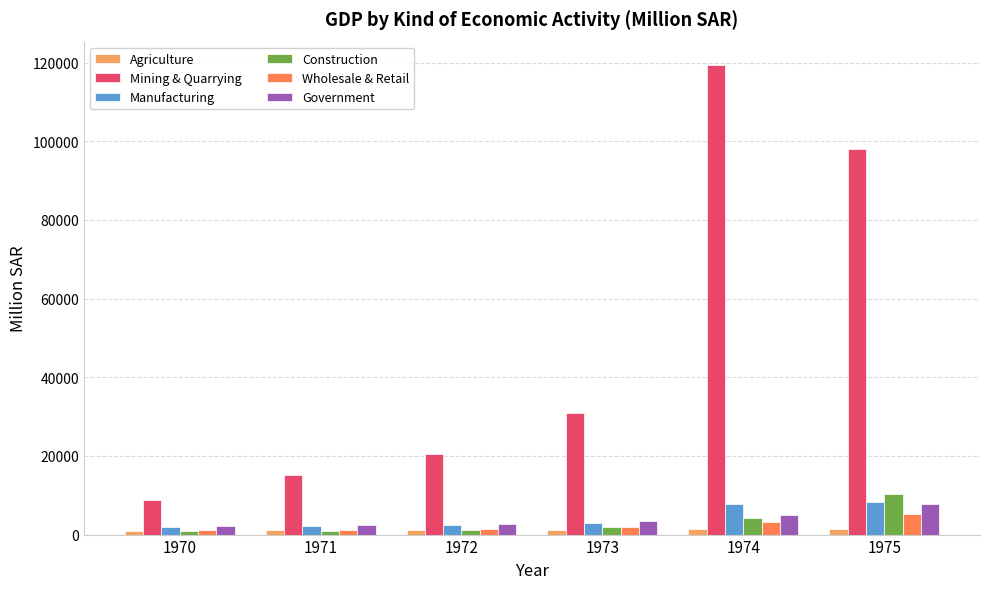

How many categories are shown in the chart?

6